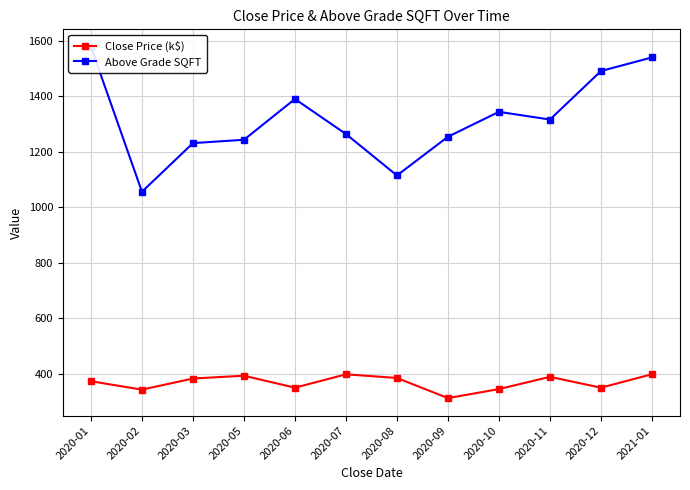

At which category does the chart reach its minimum across all series?

2020-09